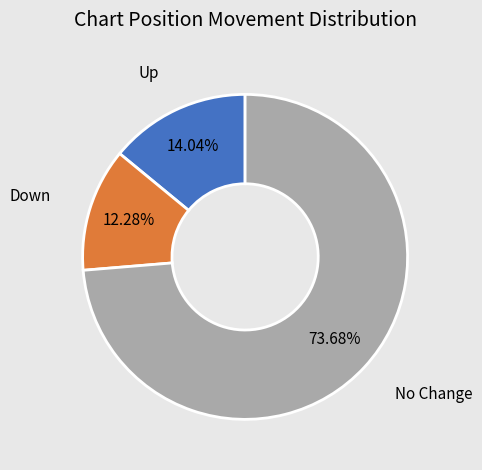

Combined, do Up and Down account for over 50%?

No